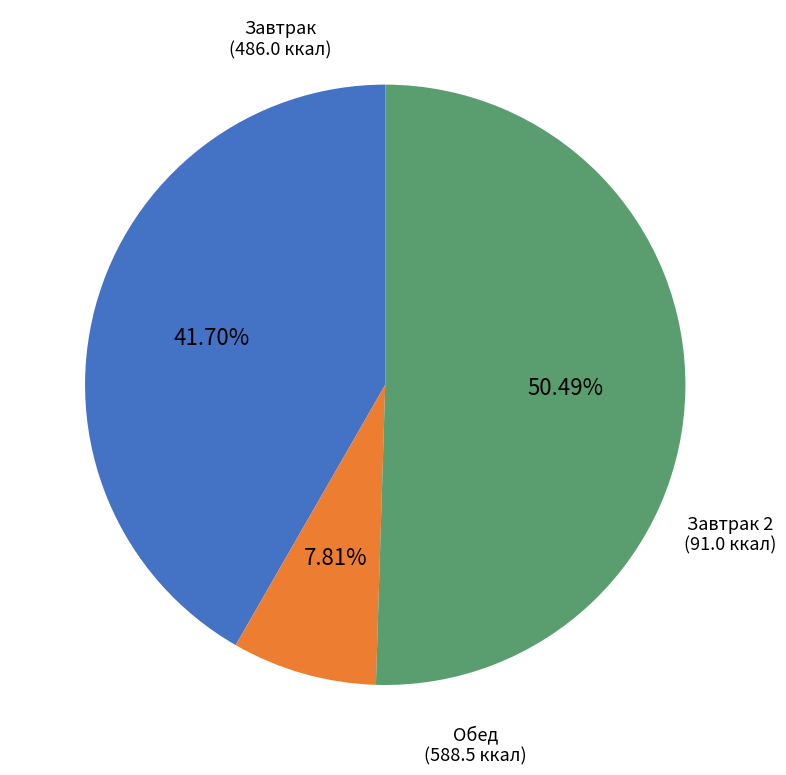

Which has a higher value, Завтрак or Завтрак 2?

Завтрак